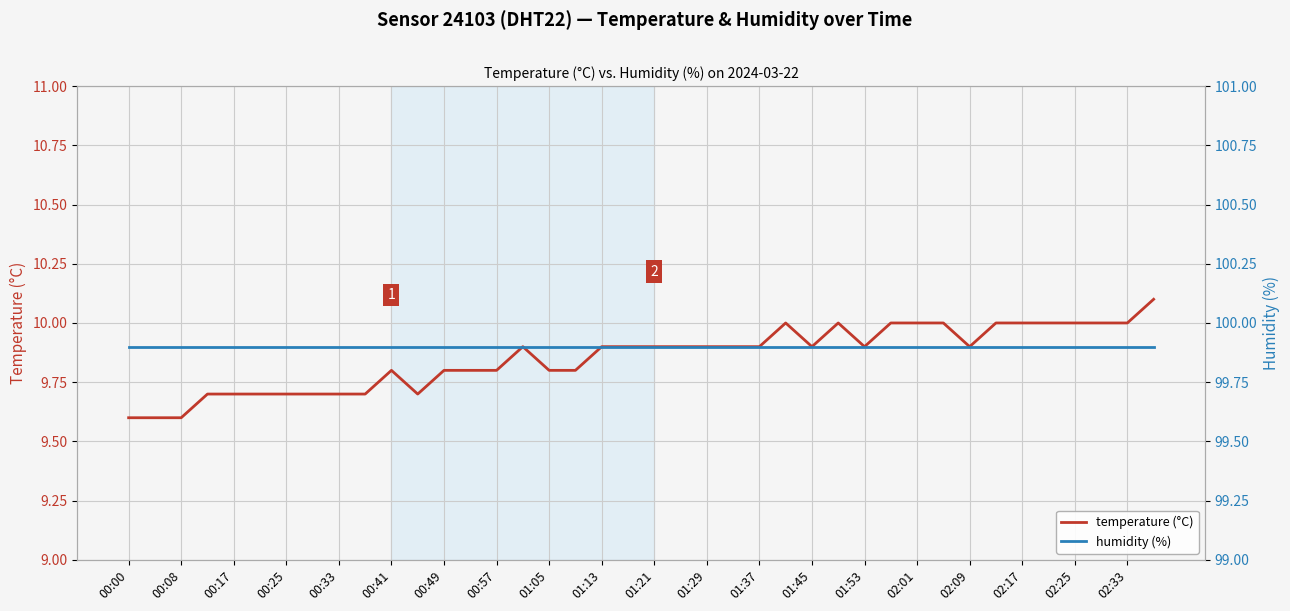

What is the highest value of the temperature (°C) series?

10.1